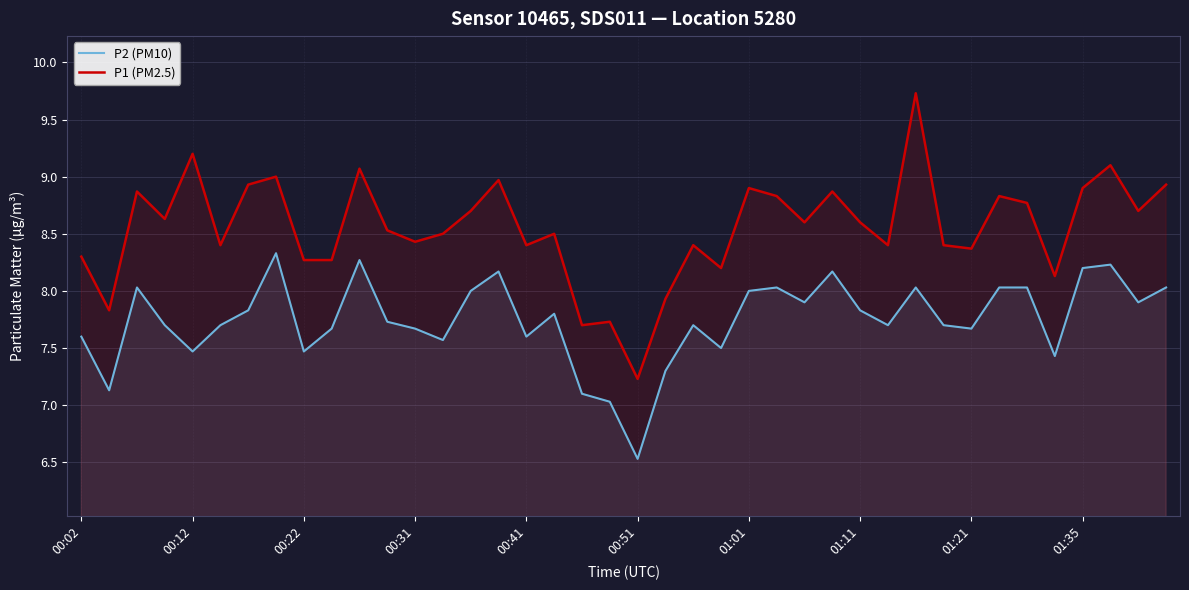

In P1 (PM2.5), how many points are lower than both neighbors (excluding endpoints)?

13